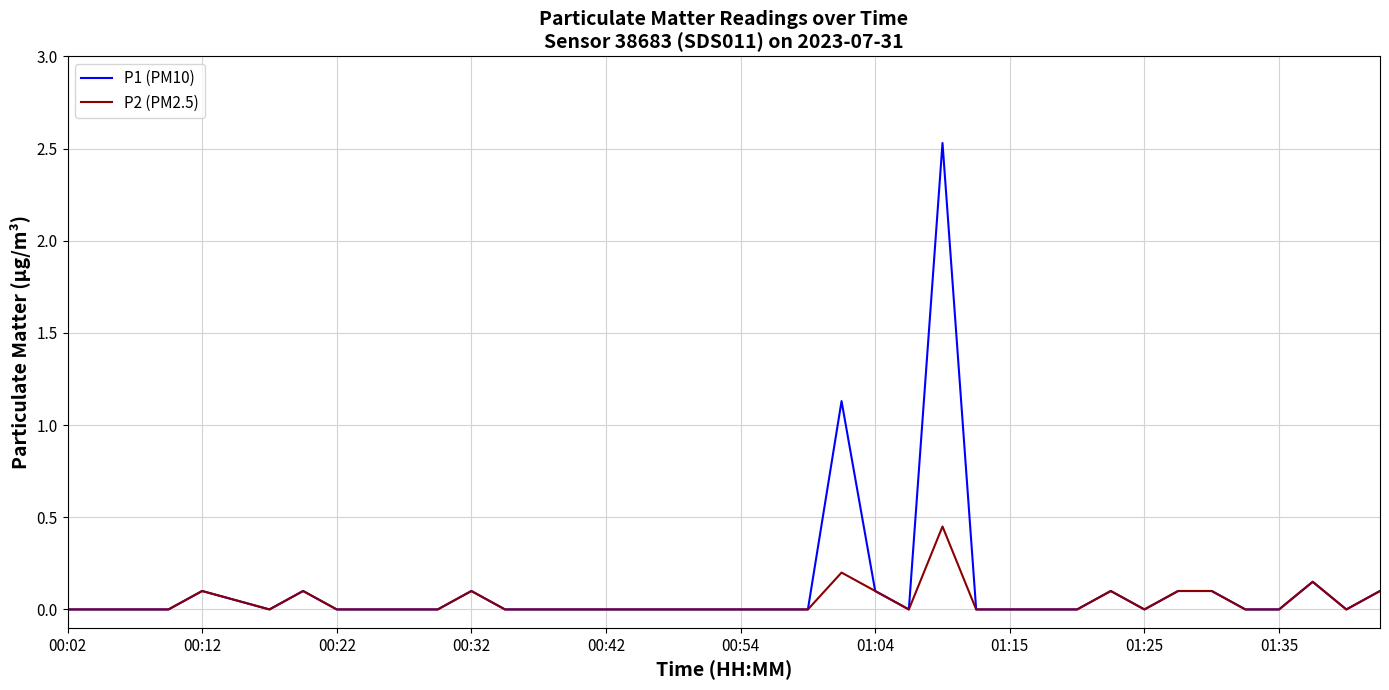

Which series has the widest spread of values?

P1 (PM10)